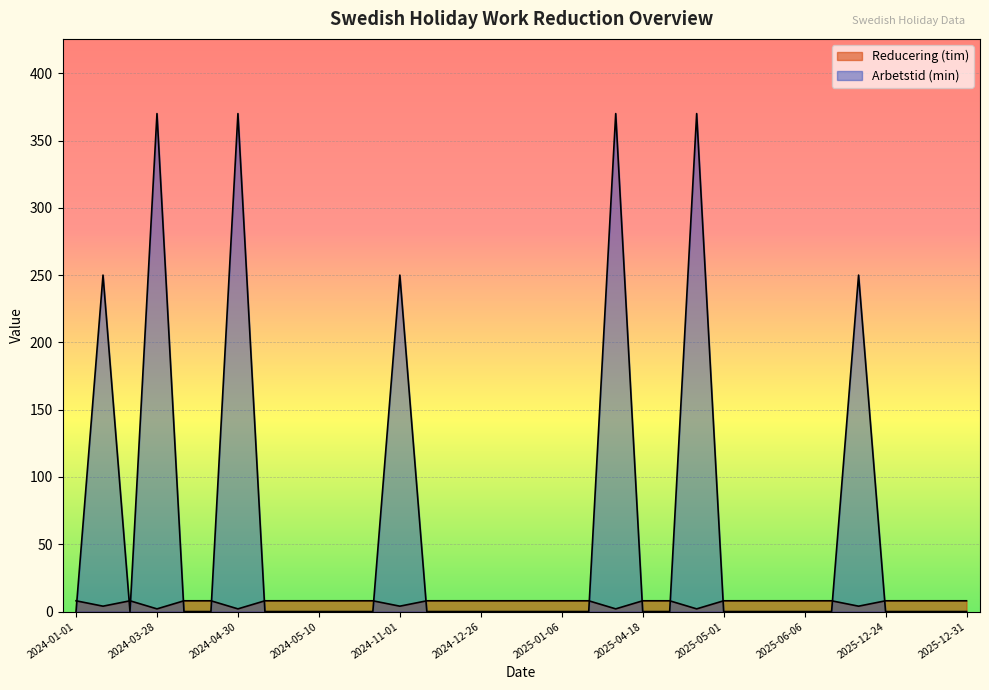

What is the difference between the maximum and minimum values in the Arbetstid (min) series?

370